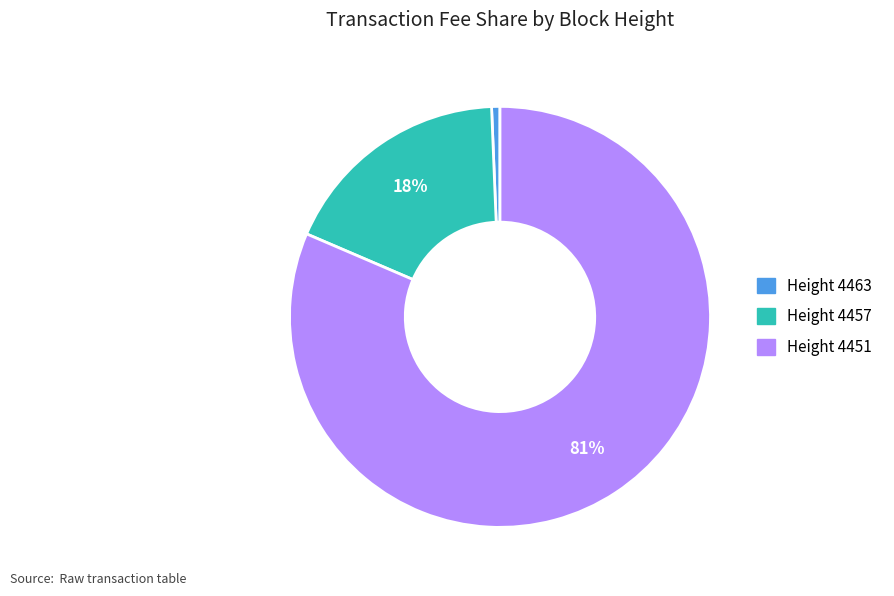

To the nearest percent, what is the average slice percentage?

33%